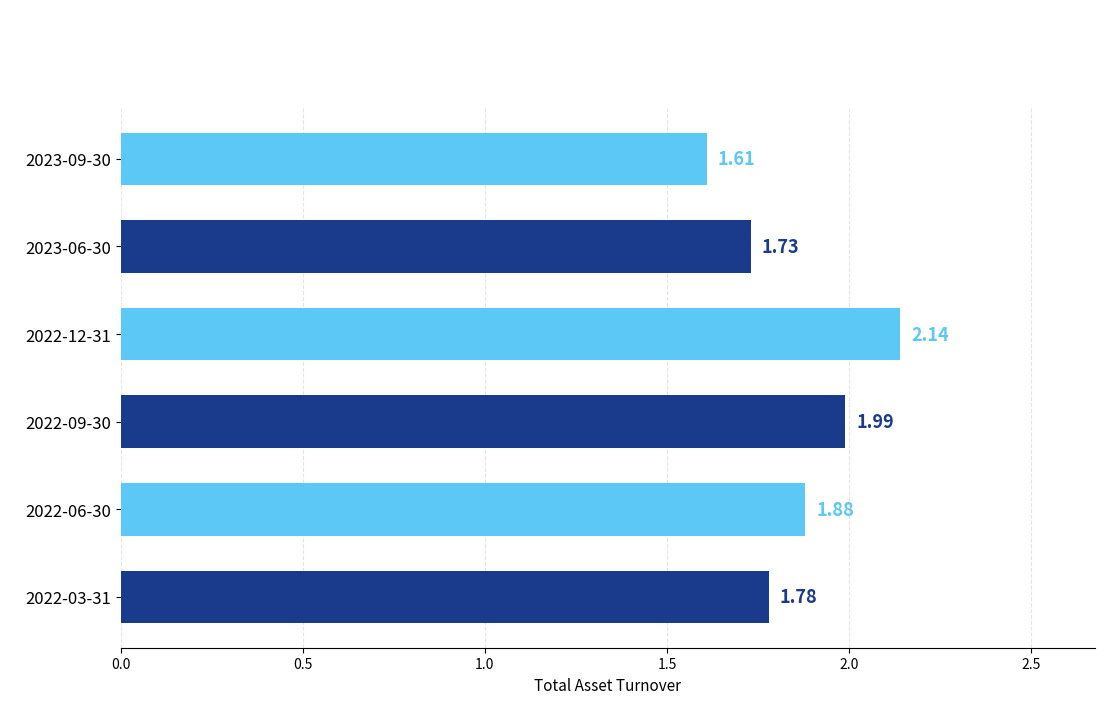

List the labels in order of value, smallest first.

2023-09-30, 2023-06-30, 2022-03-31, 2022-06-30, 2022-09-30, 2022-12-31